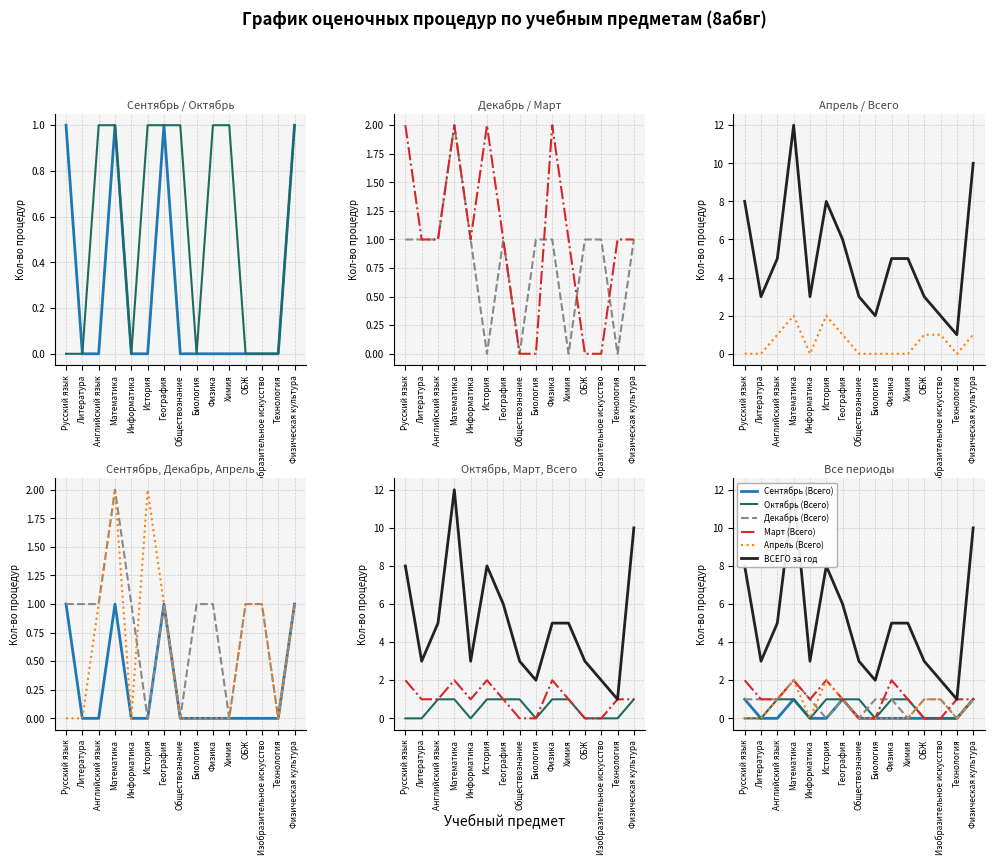

How many interior local peaks does the Декабрь (Всего) series have?

2